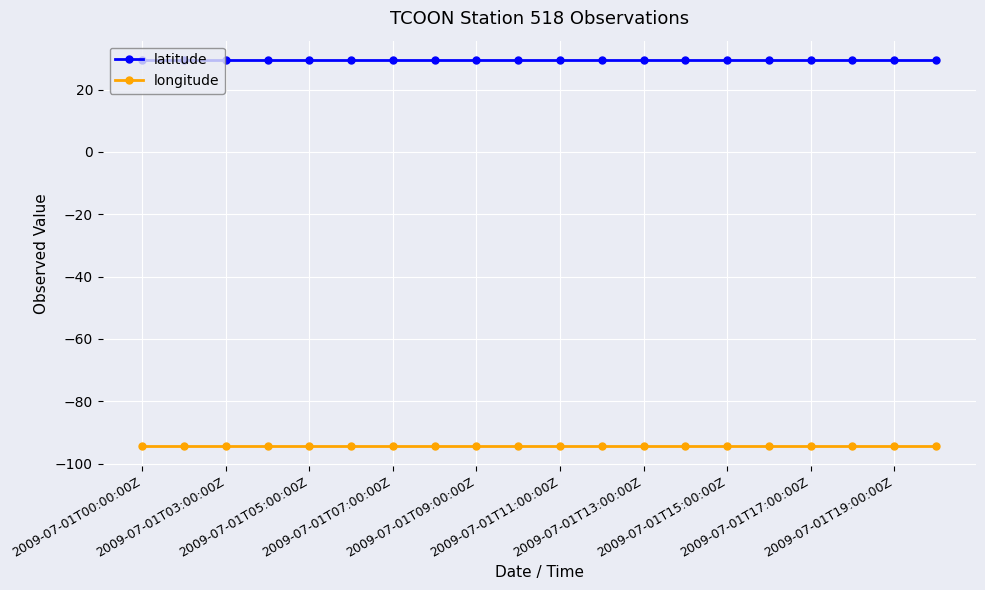

True or false: longitude and latitude intersect in this chart.

False